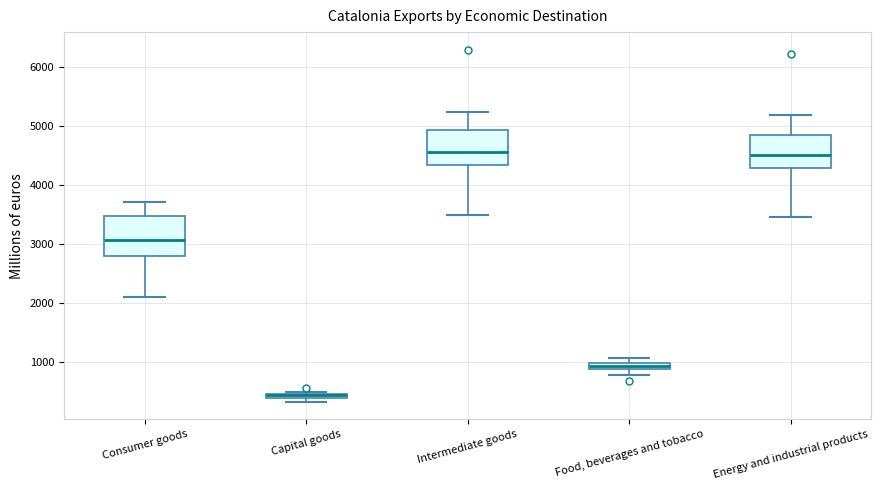

Where is the lower edge of the box for Energy and industrial products on the y-axis? The values are not printed on the chart, so give them approximately, as read against the axis.

4300